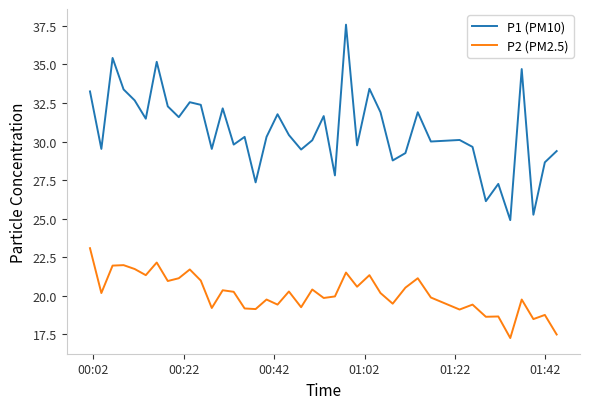

True or false: P2 (PM2.5) and P1 (PM10) intersect in this chart.

False